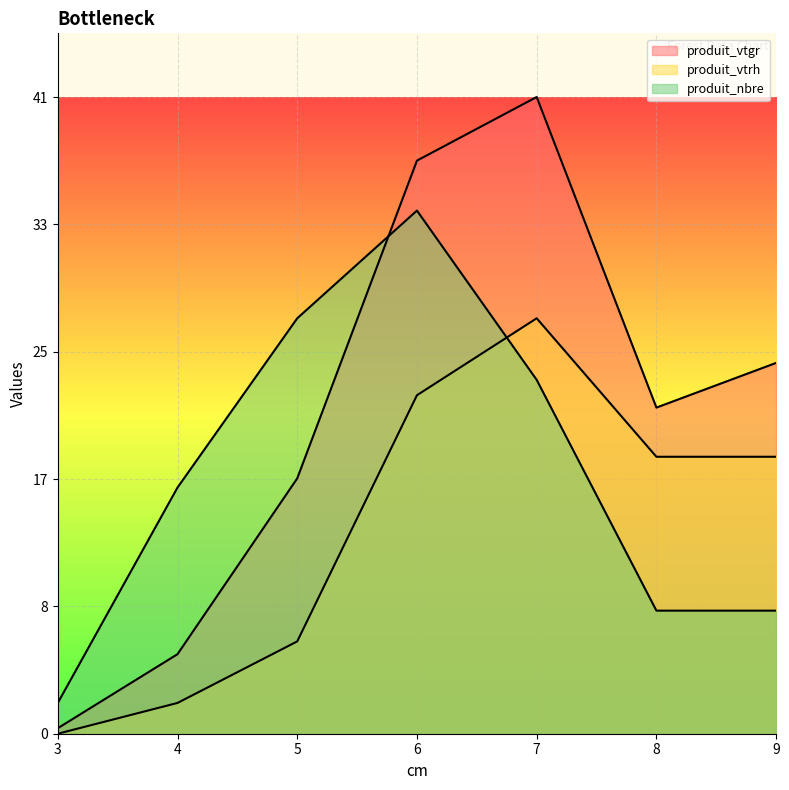

Count the number of categories in the chart.

7